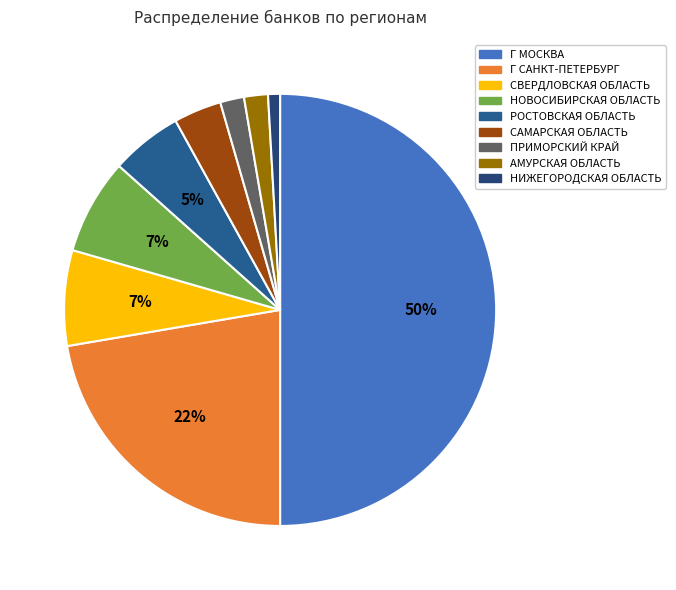

How many segments does this pie chart have?

9